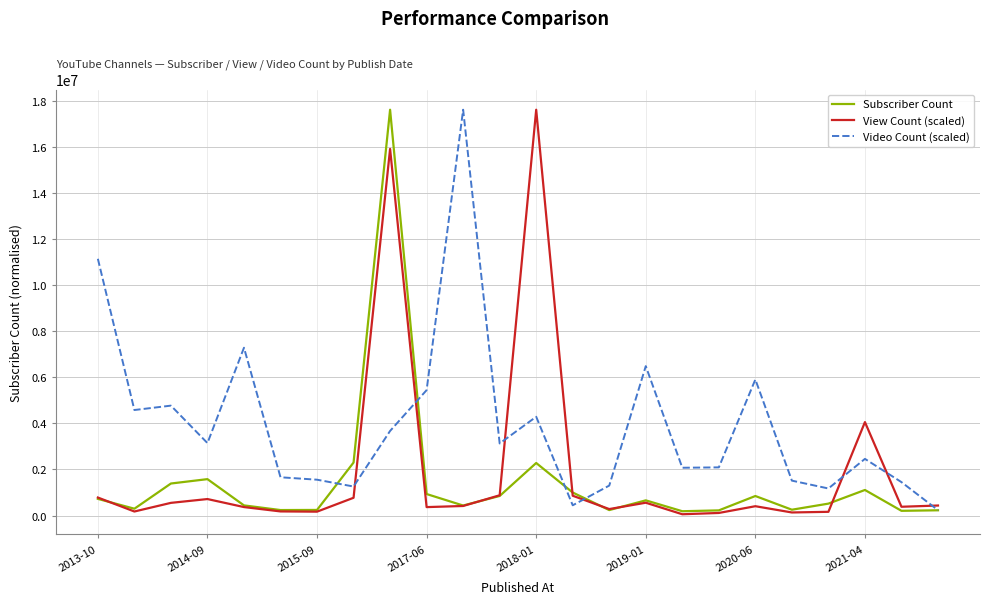

At how many categories does at least one series exceed 2398135?

13